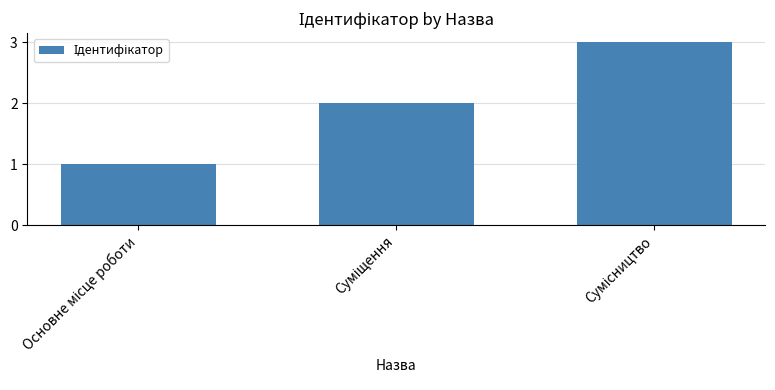

What is the sum of all values?

6